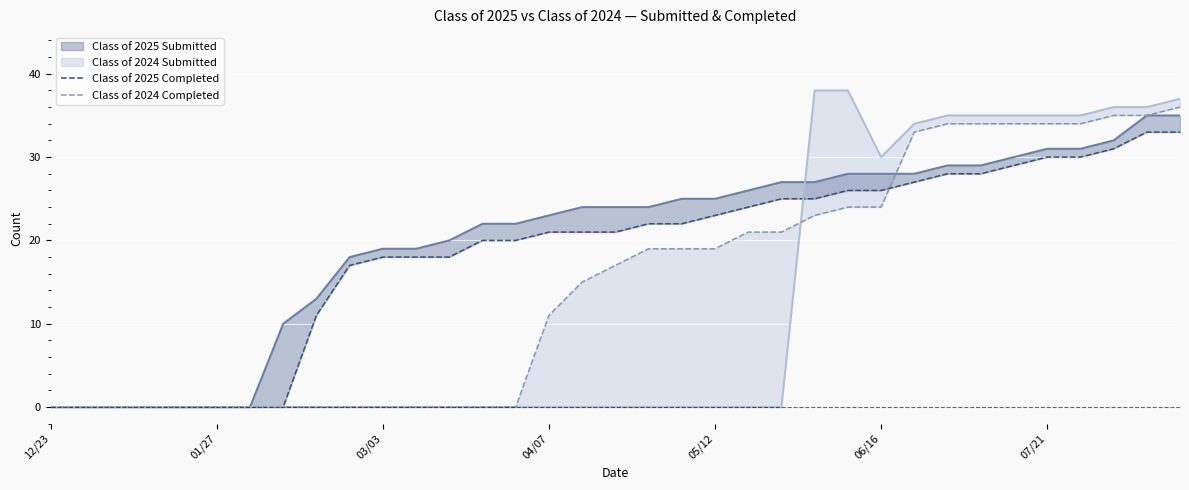

What is the spread (max minus min) of values at 29?

6